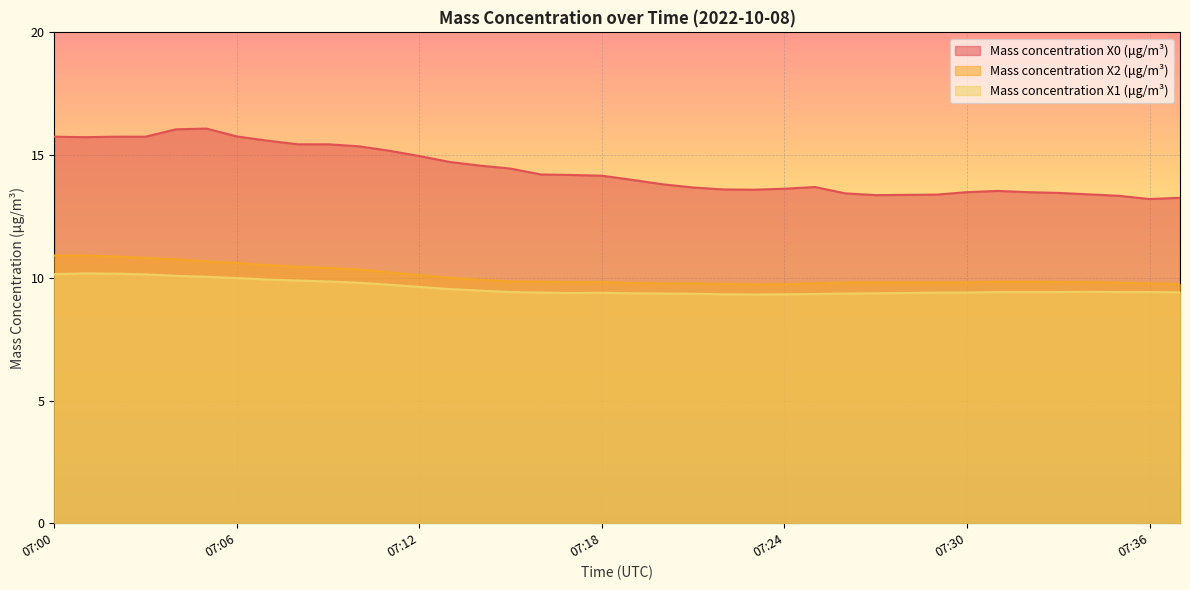

In Mass concentration X0 (μg/m³), how many points are lower than both neighbors (excluding endpoints)?

4